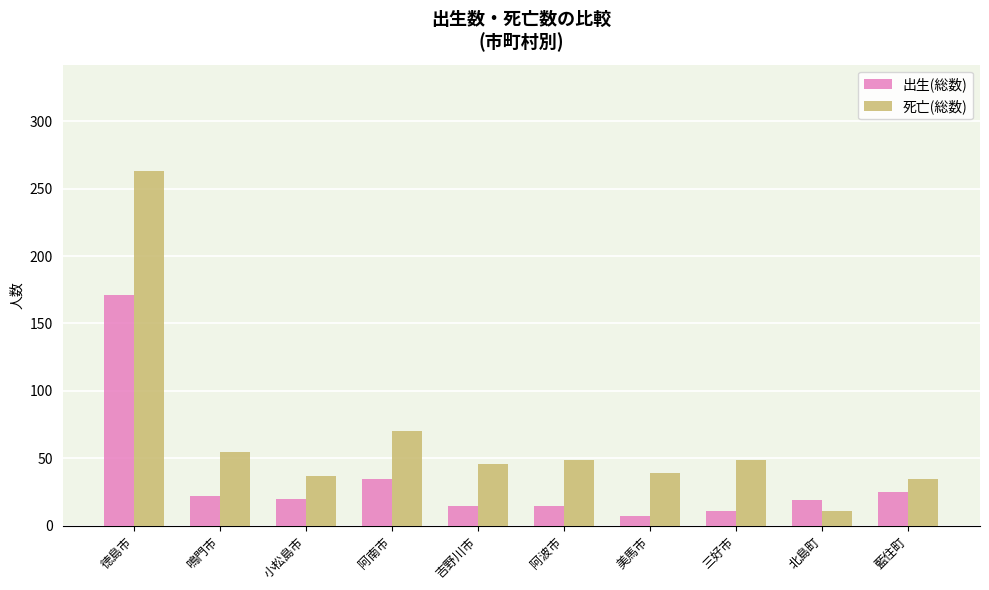

Rank the series at 北島町 from highest to lowest value.

出生(総数), 死亡(総数)